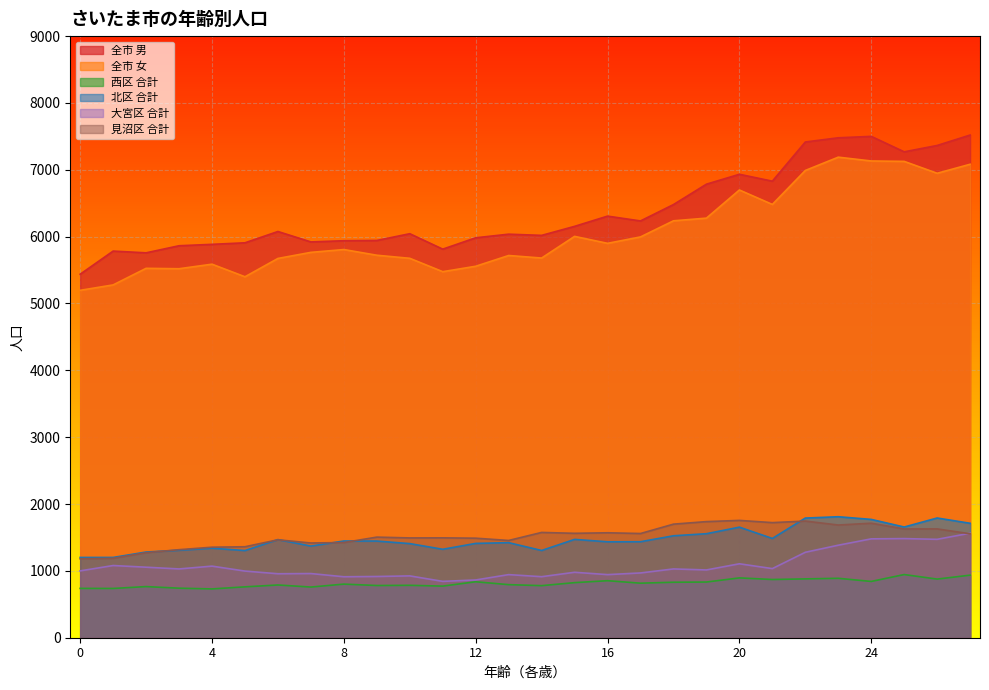

Count the number of categories in the chart.

28